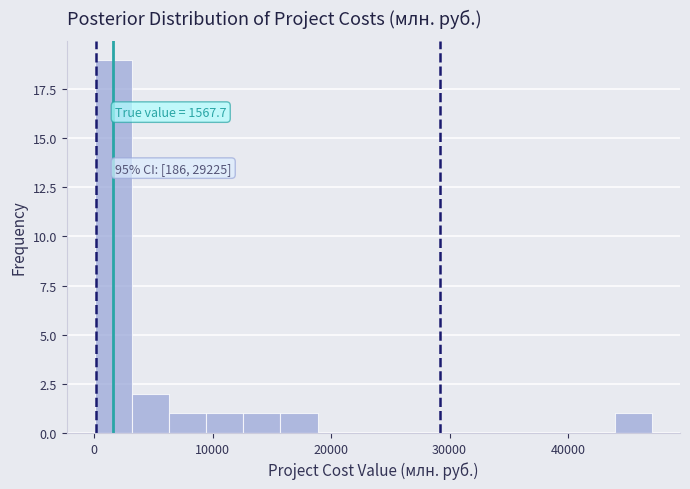

Around what value on the x-axis is the tallest bar? Give the approximate position of its centre, as read against the axis.

2000